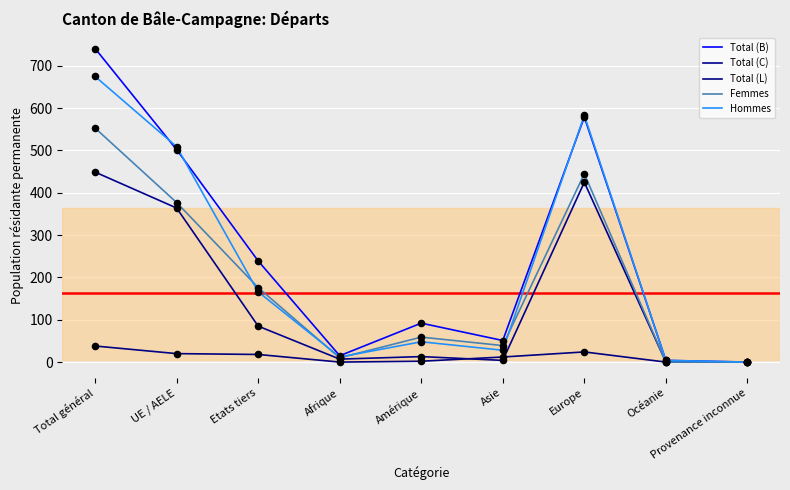

Is the value of Hommes at UE / AELE greater than the value of Total (B) at Amérique?

Yes